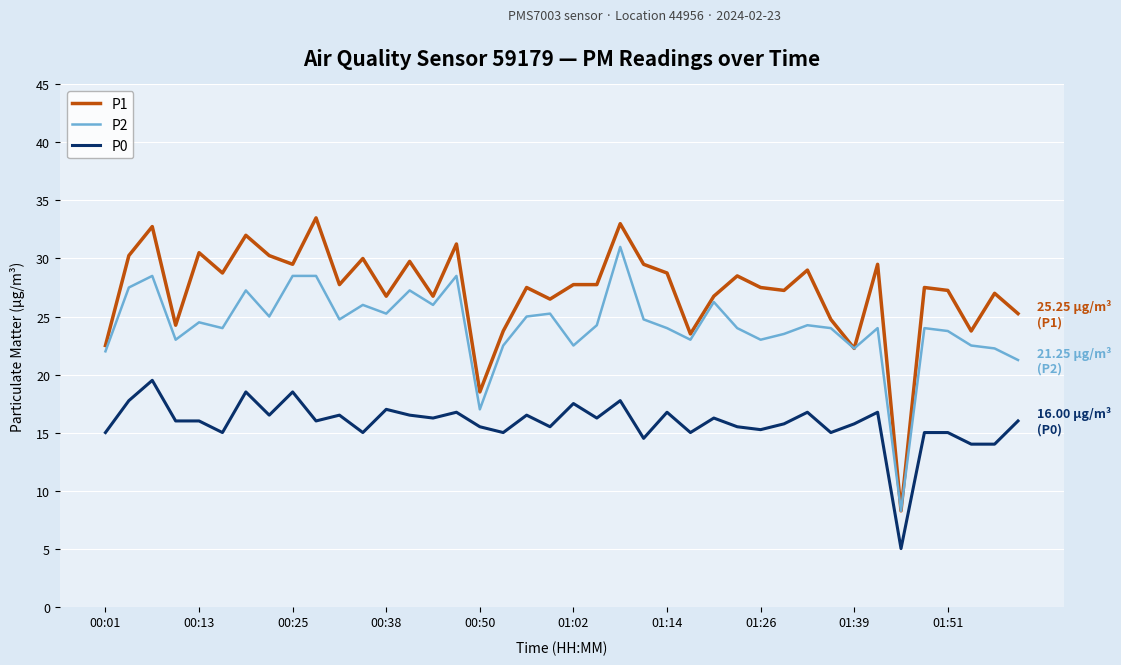

Rank the series by their average value, from highest to lowest.

P1, P2, P0